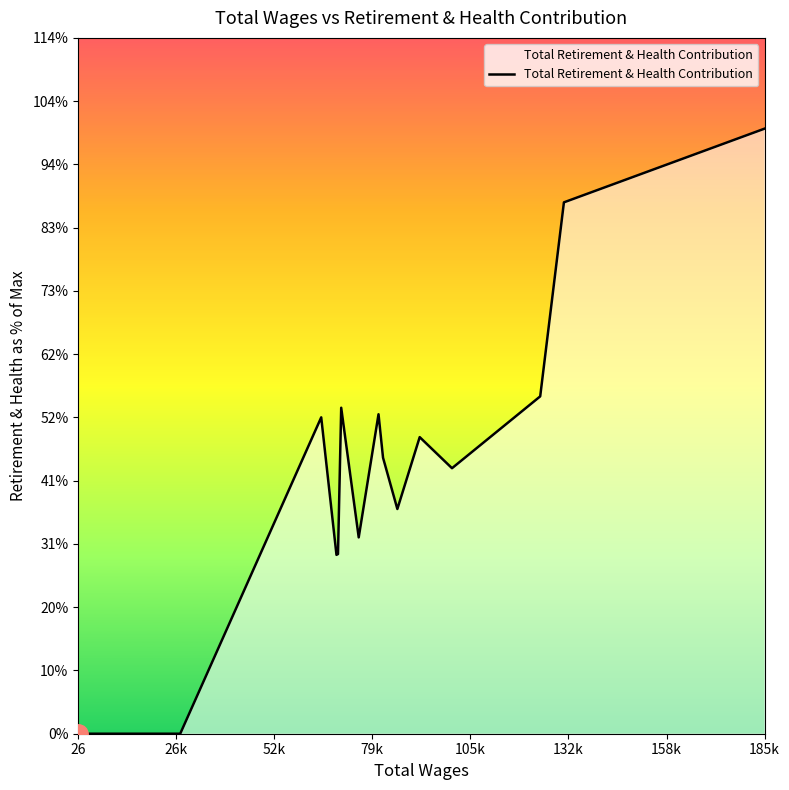

How many values are above zero?

13